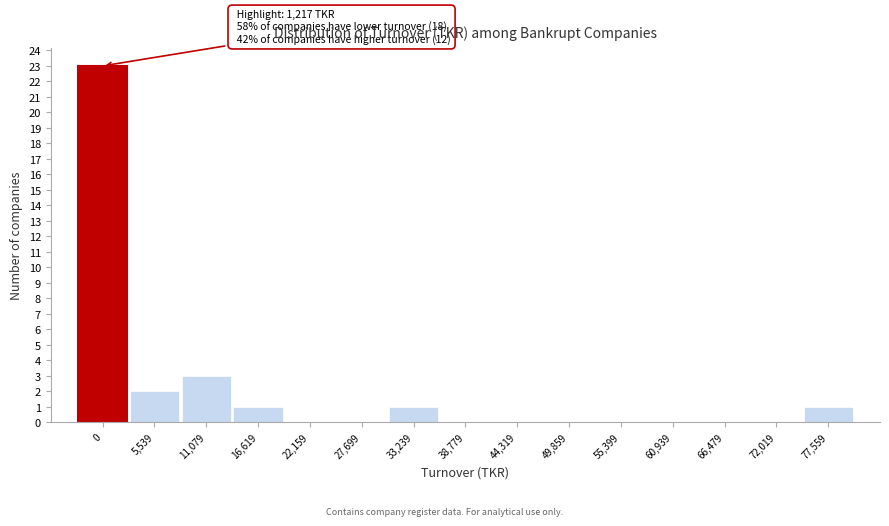

Reading left to right, list all the values displayed in this chart.

0=23	5,539=2	11,079=3	16,619=1	22,159=0	27,699=0	33,239=1	38,779=0	44,319=0	49,859=0	55,399=0	60,939=0	66,479=0	72,019=0	77,559=1